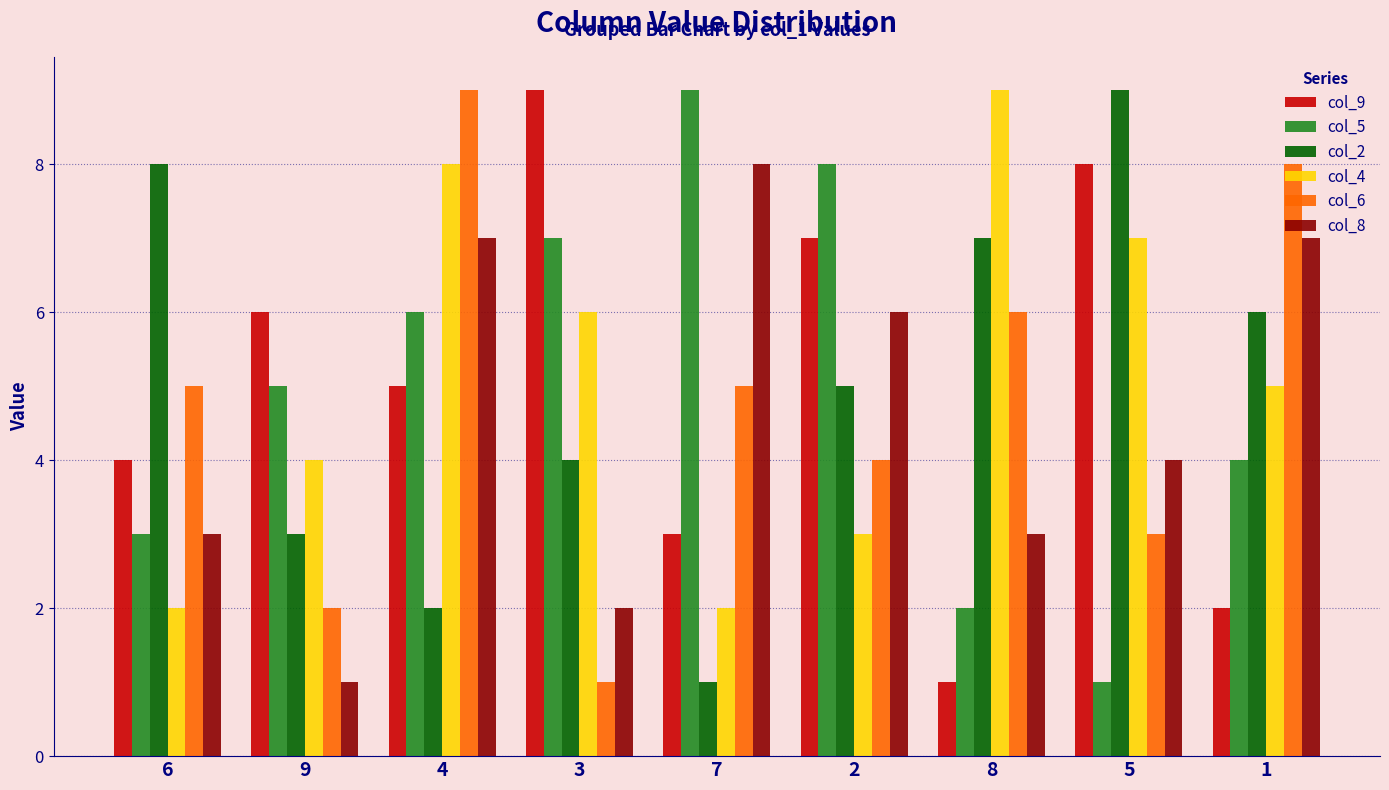

What is the maximum value shown in the chart?

9